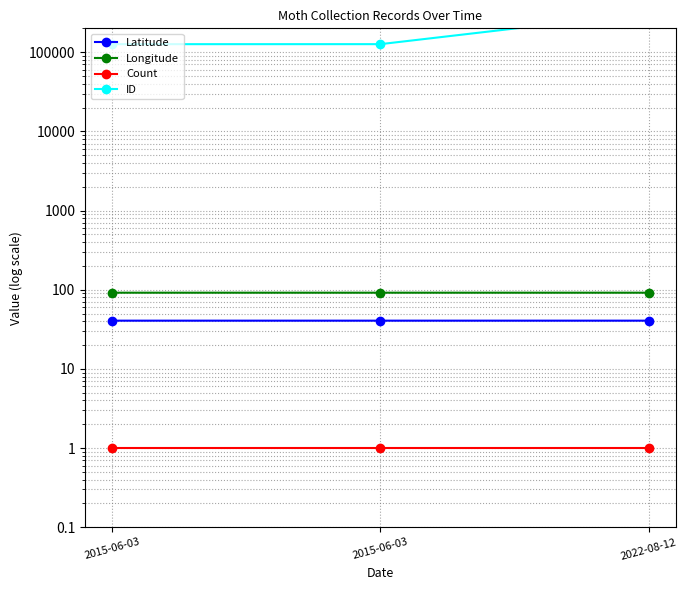

What is the average value of the Longitude series?

91.7